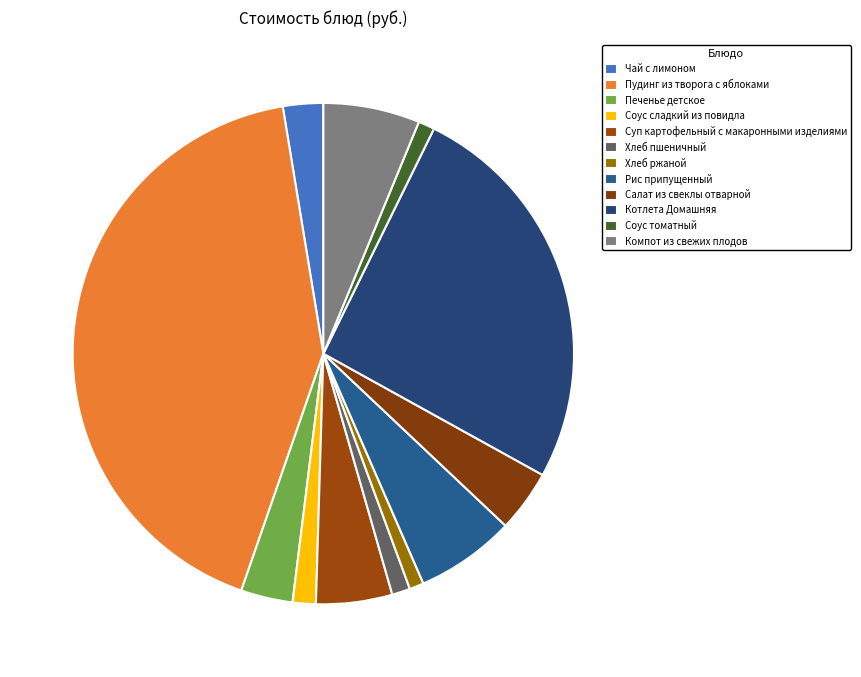

To the nearest percent, what is the combined percentage of Хлеб ржаной and Салат из свеклы отварной?

5%